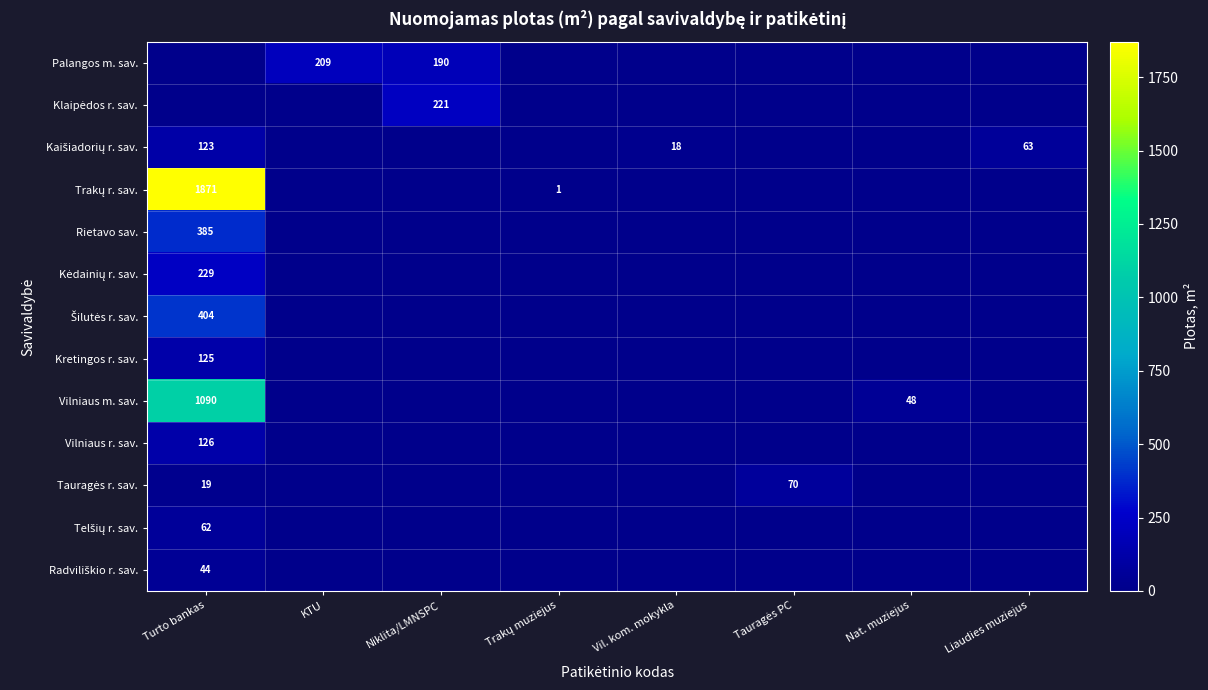

At which label is Palangos m. sav. closest to 104?

Niklita/LMNSPC